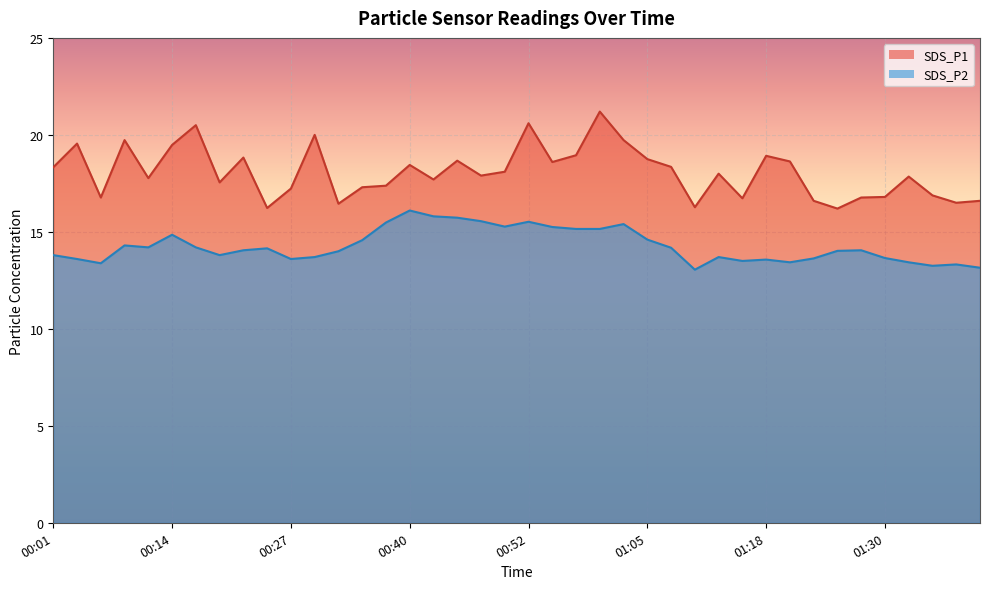

What are all the series names shown in the legend?

SDS_P1, SDS_P2